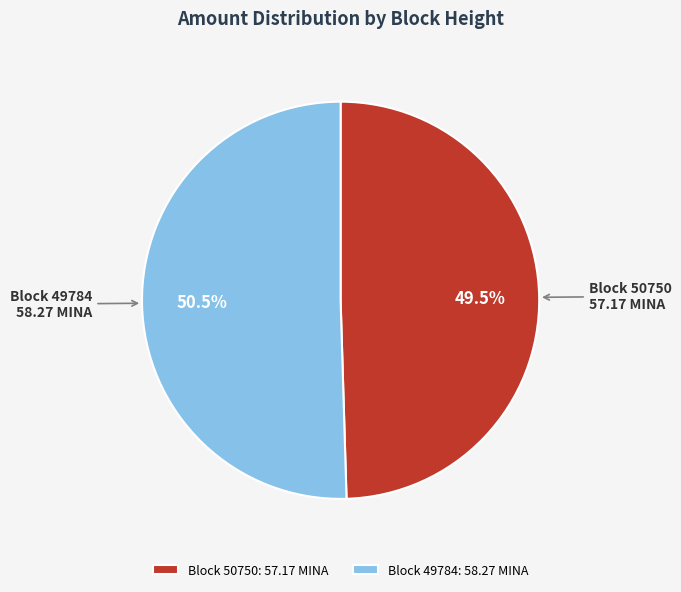

Does any single category account for the majority?

Yes